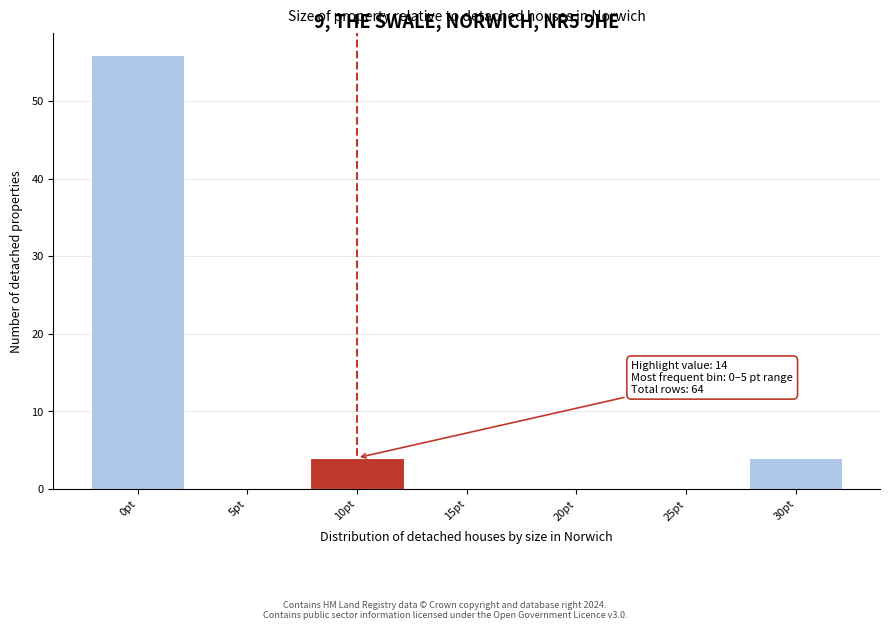

Reading left to right, list all the values displayed in this chart.

0pt=56	5pt=0	10pt=4	15pt=0	20pt=0	25pt=0	30pt=4